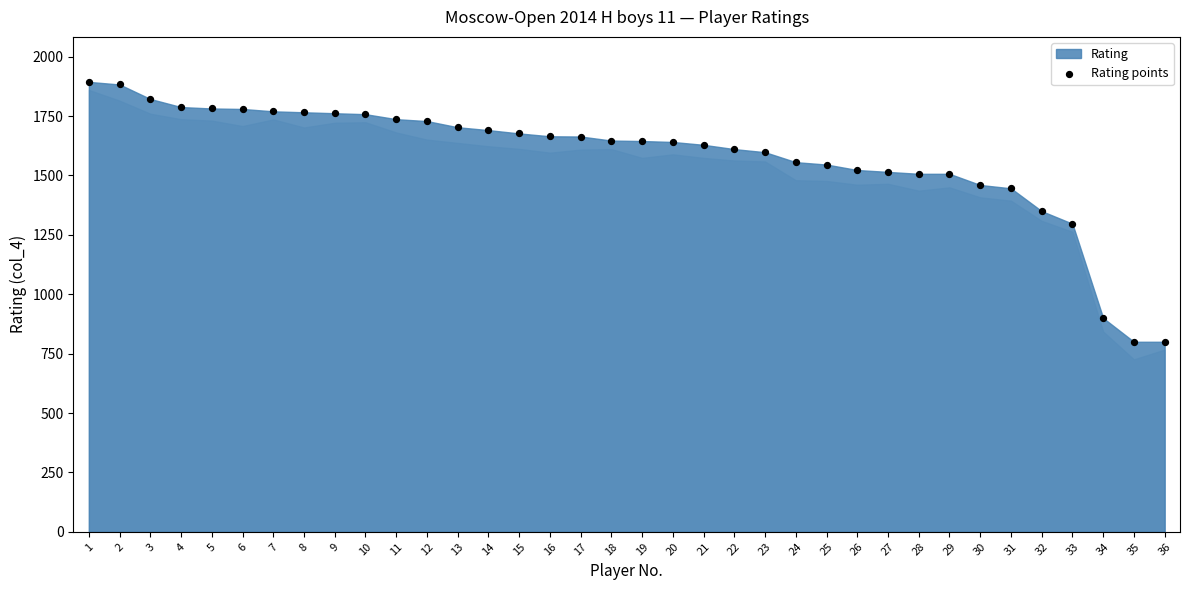

What is the range of Y values (max minus min)?

1094